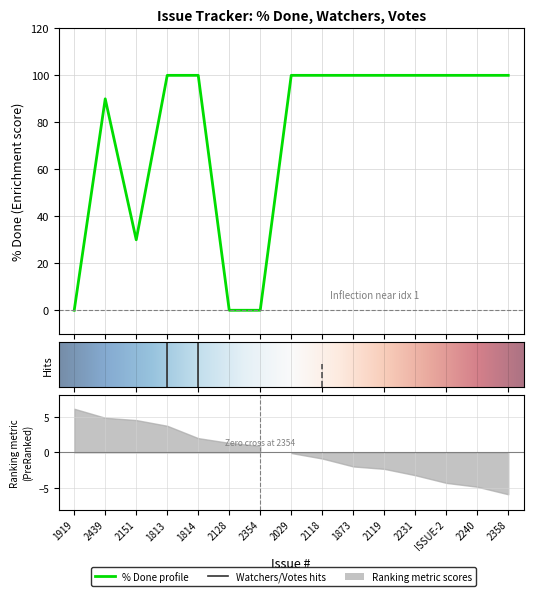

Which series has the largest range (max minus min)?

% Done